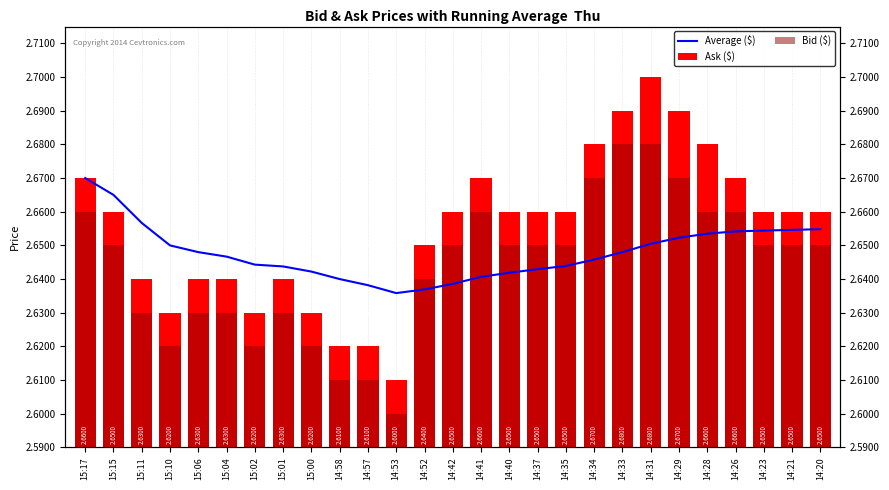

At which category is the sum across all series the highest?

14:31